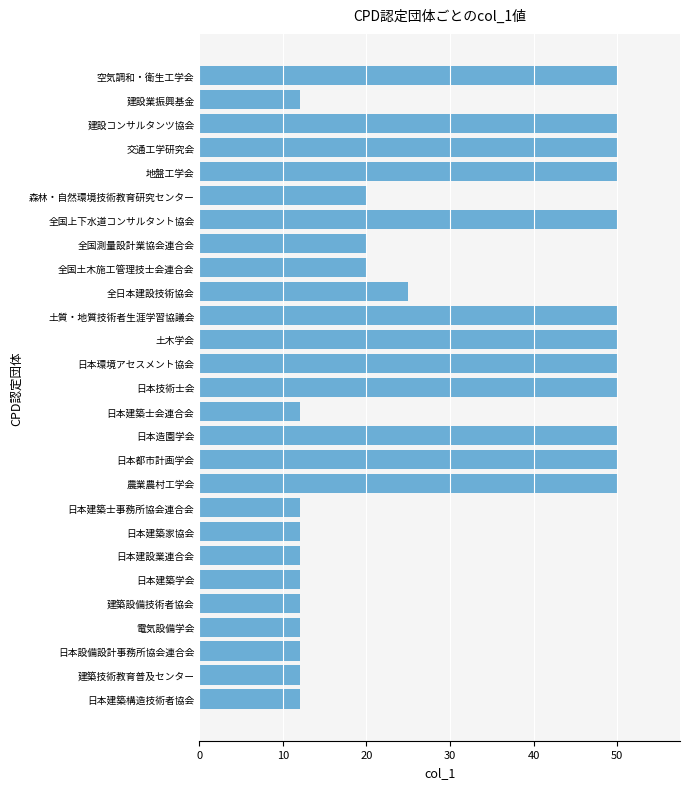

What is the value of the 13th bar from the top?

50